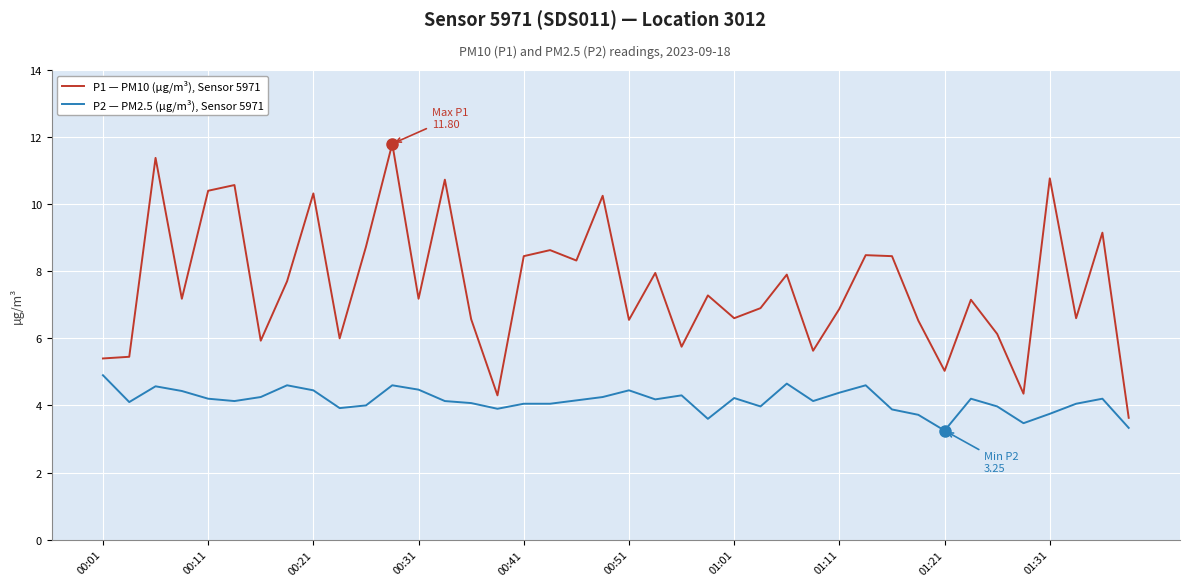

True or false: P2 — PM2.5 (µg/m³), Sensor 5971 and P1 — PM10 (µg/m³), Sensor 5971 intersect in this chart.

False